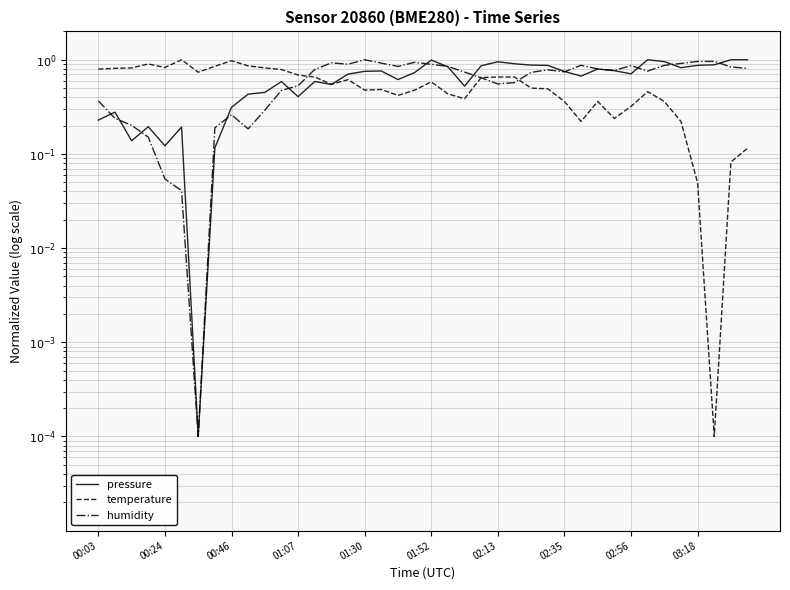

At how many categories does at least one series exceed 0?

40